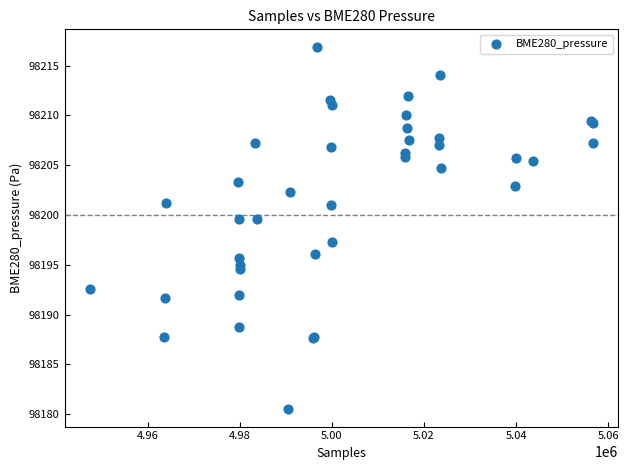

What Y value in the scatter plot is closest to 98198?

98197.3